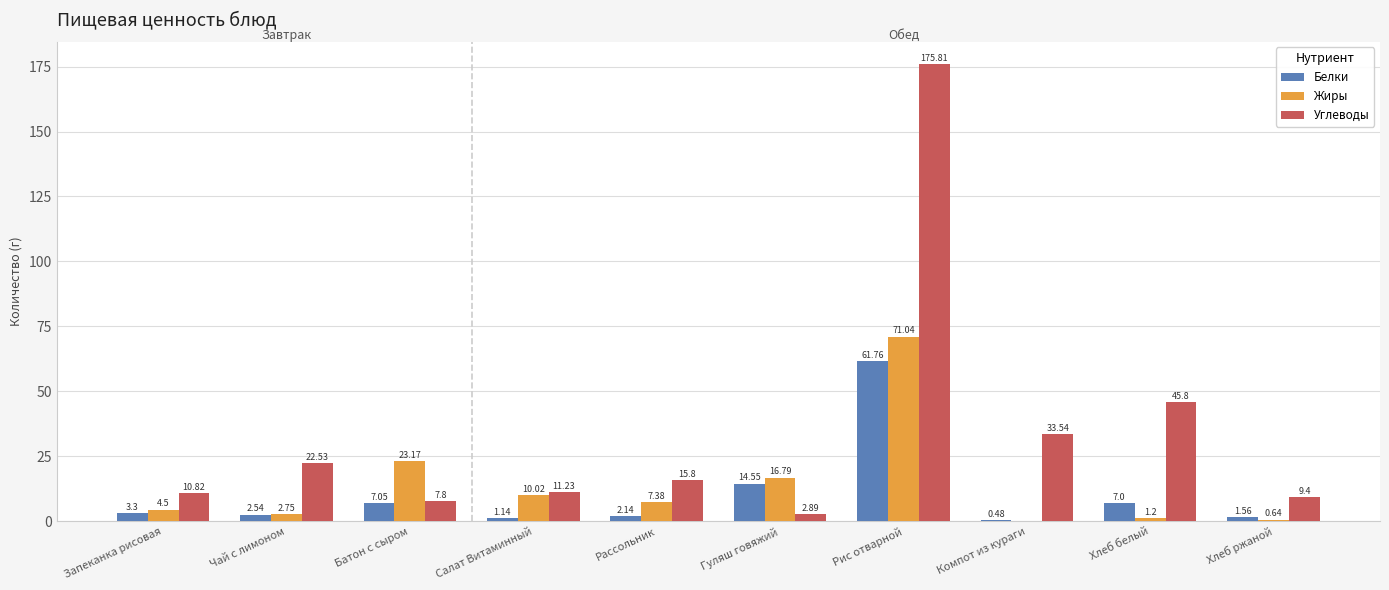

At which category does the chart reach its peak across all series?

Рис отварной